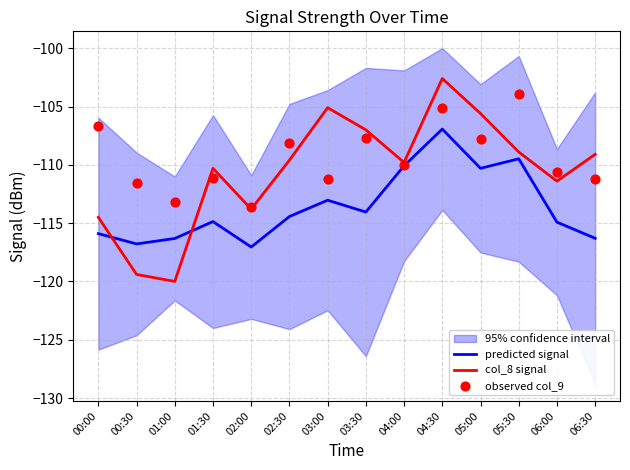

What are all the series names shown in the legend?

predicted signal, col_8 signal, observed col_9